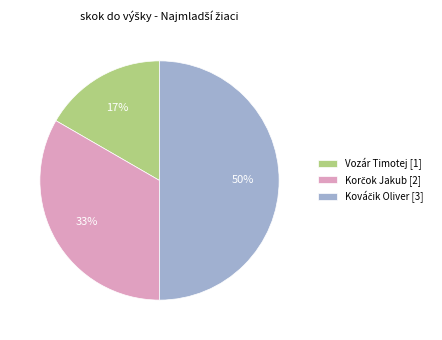

True or false: Vozár Timotej accounts for 17% of the total.

True